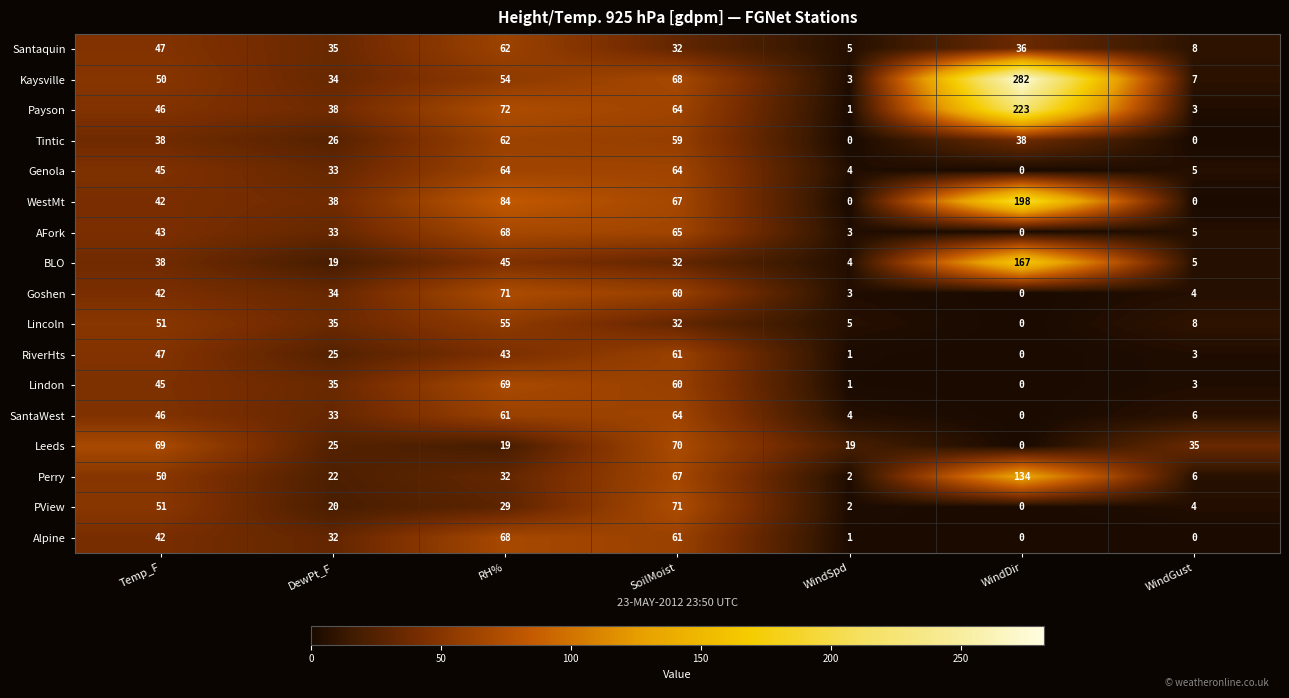

What is the approximate value of Tintic at DewPt_F, to the nearest 10?

30